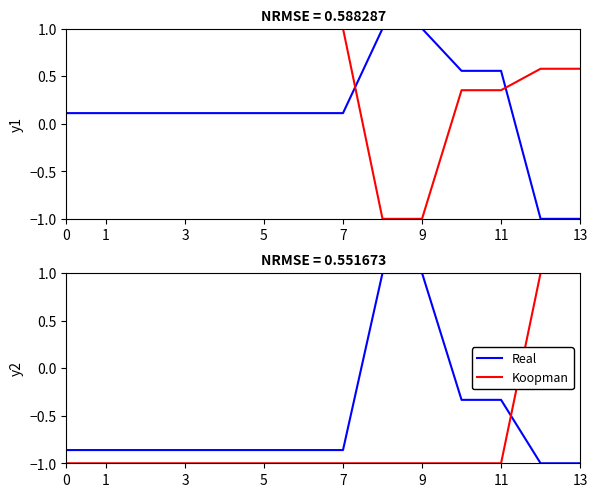

Which series ends up on top after the final intersection of Koopman and Real?

Koopman